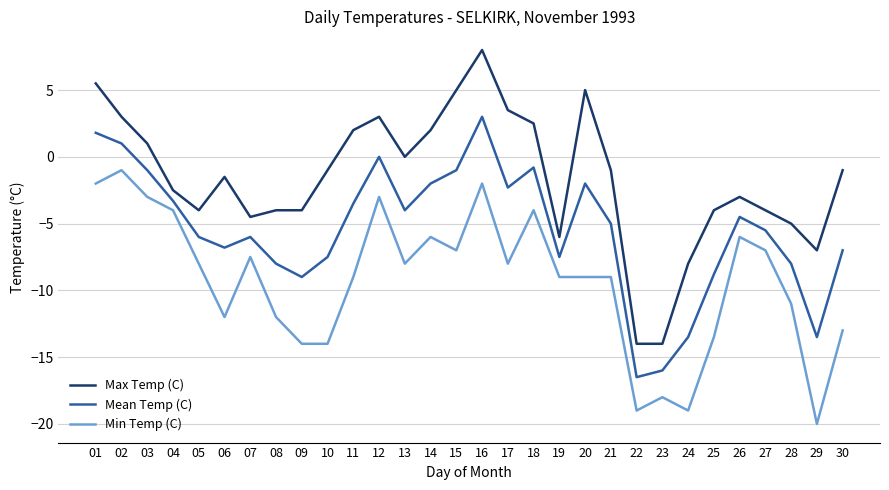

What is the approximate value of Mean Temp (C) at 28?

-8.0